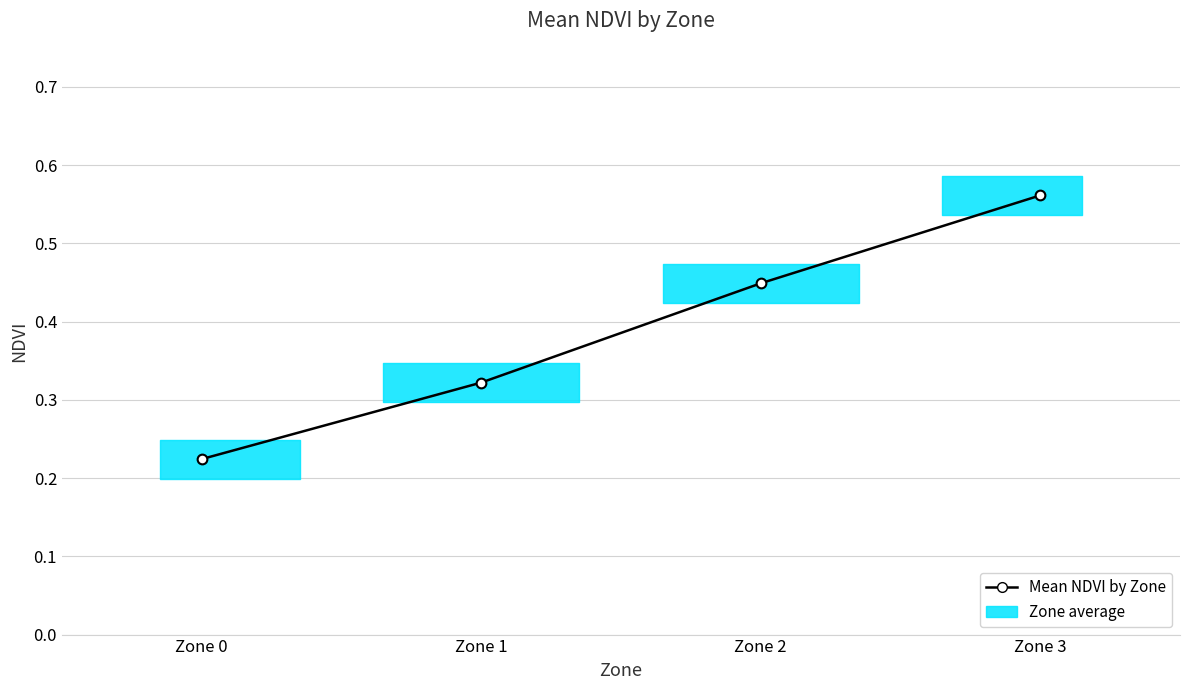

Does the chart have visible grid lines?

Yes